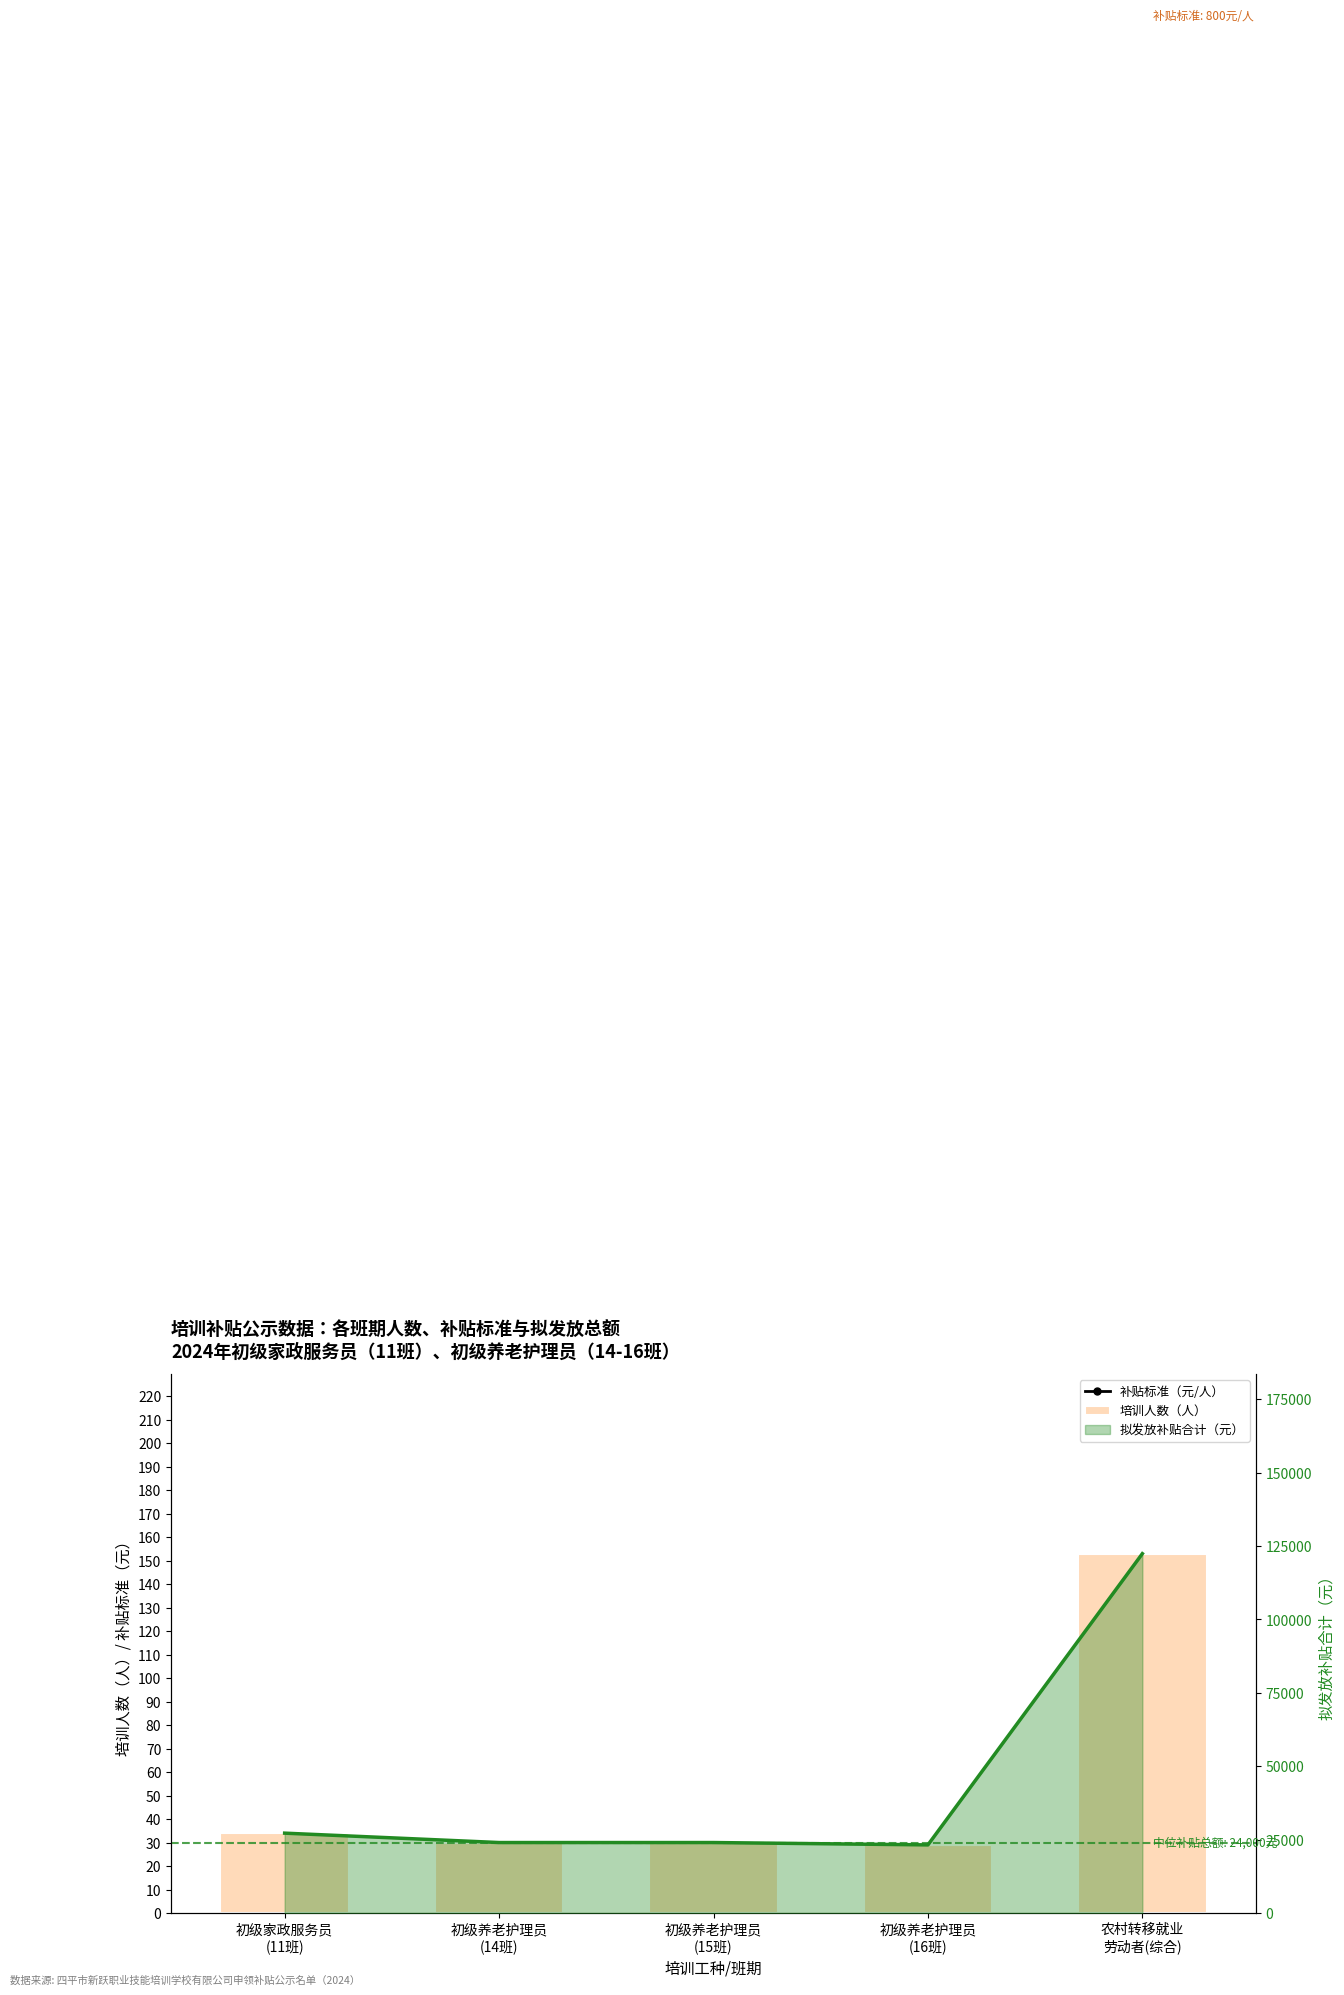

The value of 培训人数（人） at 农村转移就业
劳动者(综合) is 153. True or false?

True